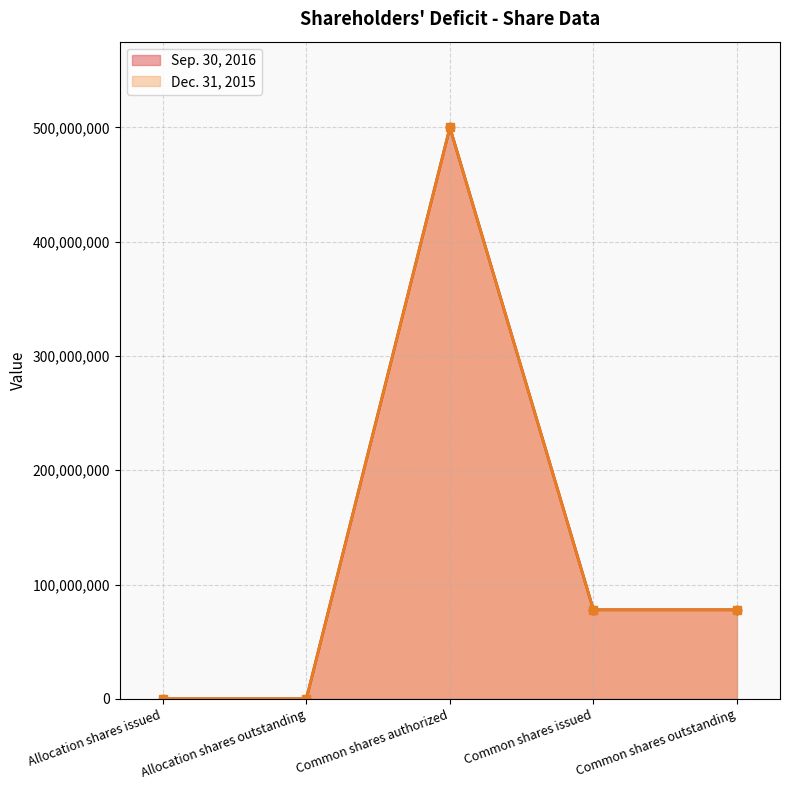

Between Allocation shares issued and Common shares issued, which is larger?

Common shares issued